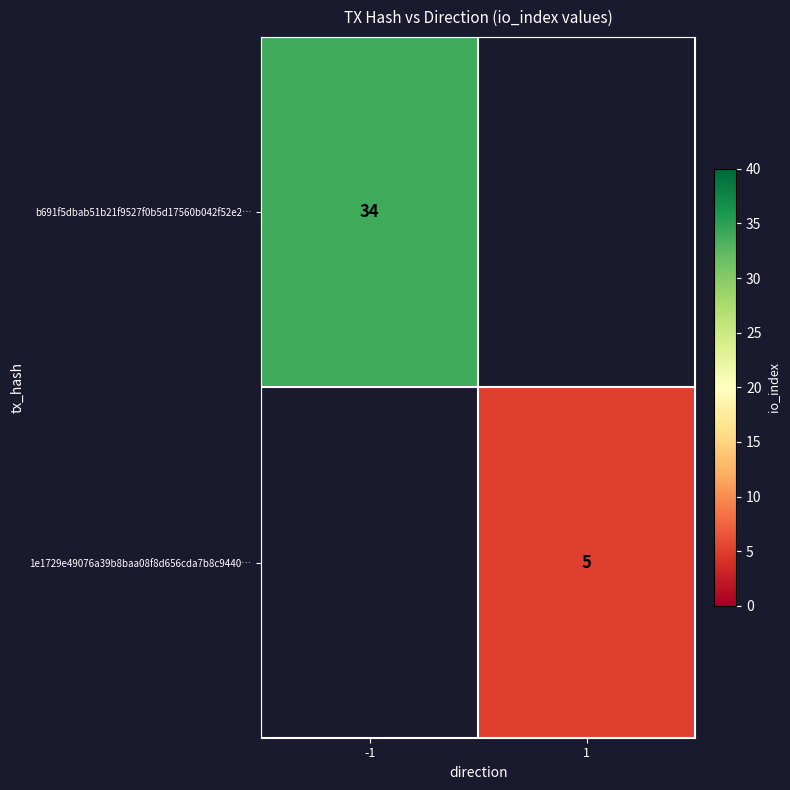

Is it true that b691f5dbab51b21f9527f0b5d17560b042f52e2… equals 34 at -1?

True